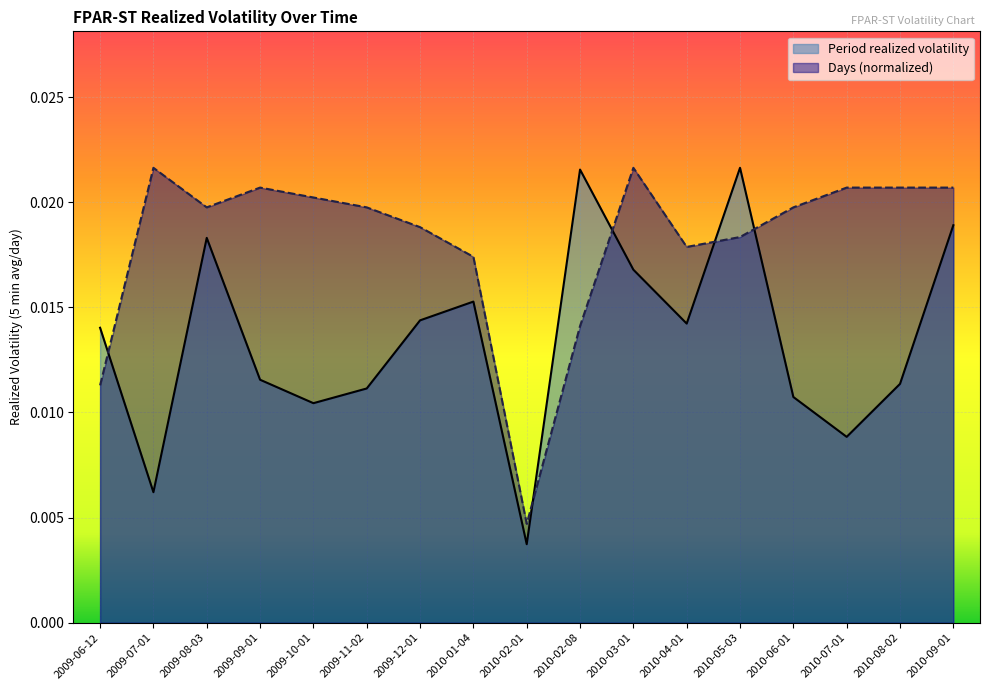

Where do Days (normalized) and Period realized volatility first cross each other?

2009-06-12 and 2009-07-01